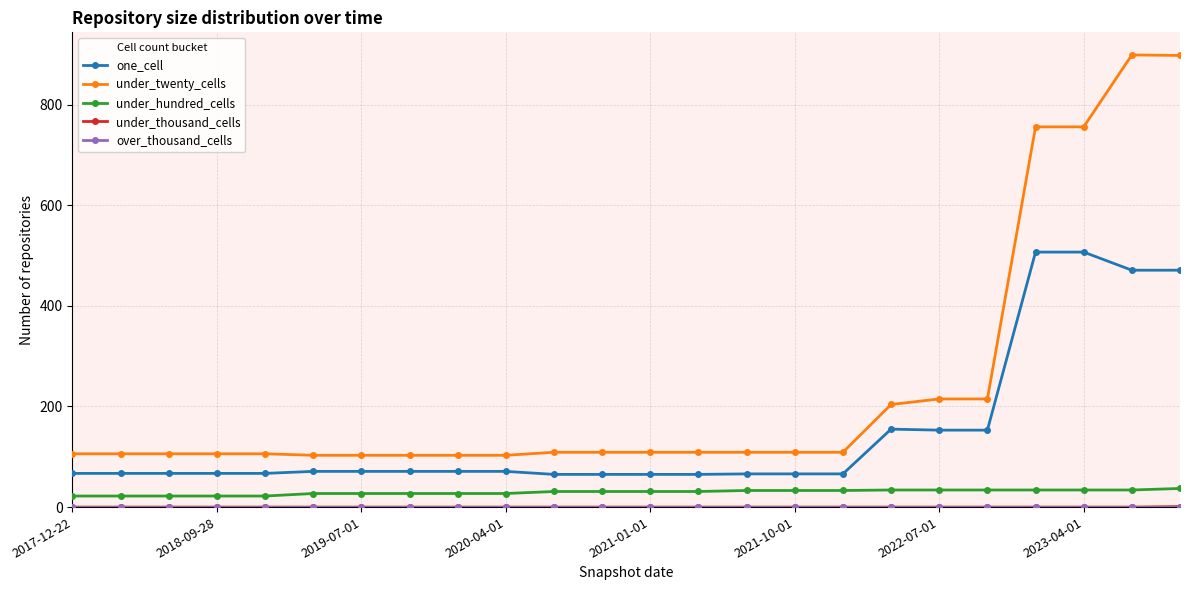

True or false: under_hundred_cells and under_twenty_cells intersect in this chart.

False